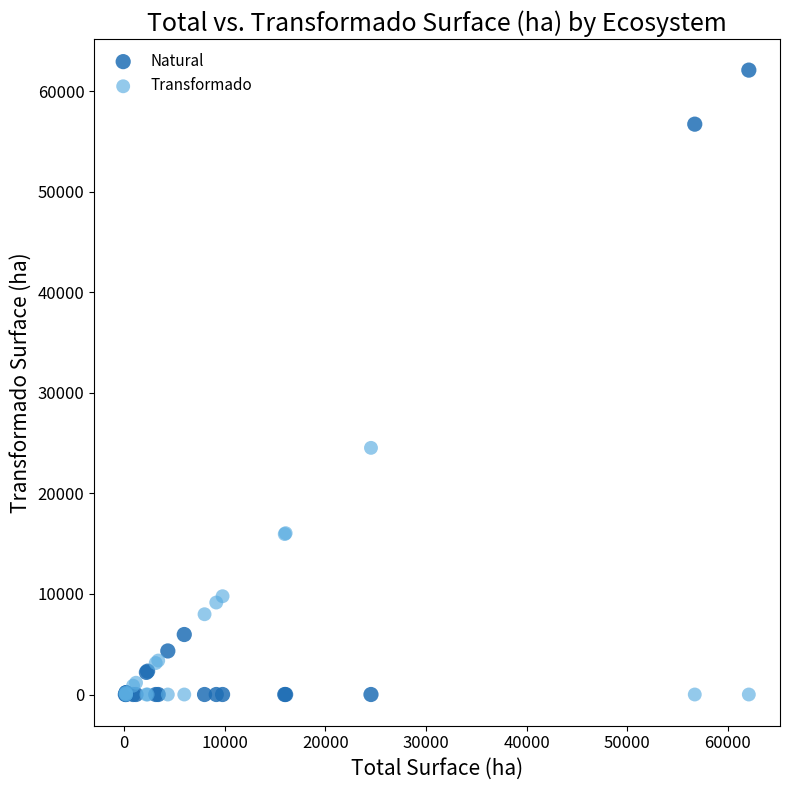

In the Natural series, what Y value is closest to 31054?

5967